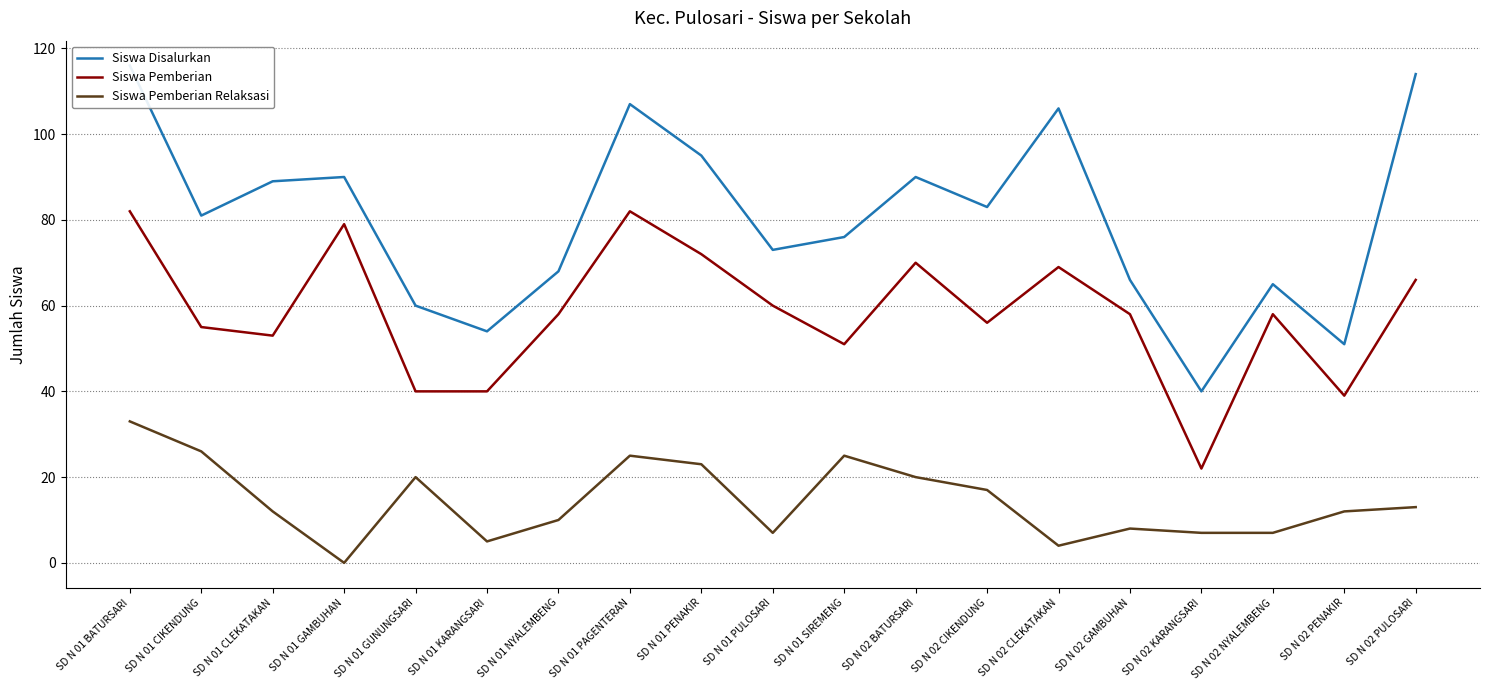

Where is the first local minimum for Siswa Pemberian?

SD N 01 CLEKATAKAN